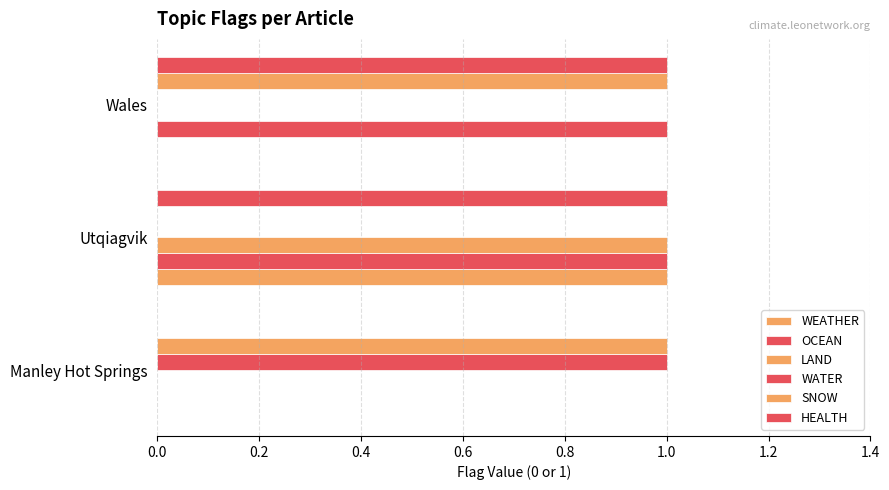

How many categories are shown in the chart?

3